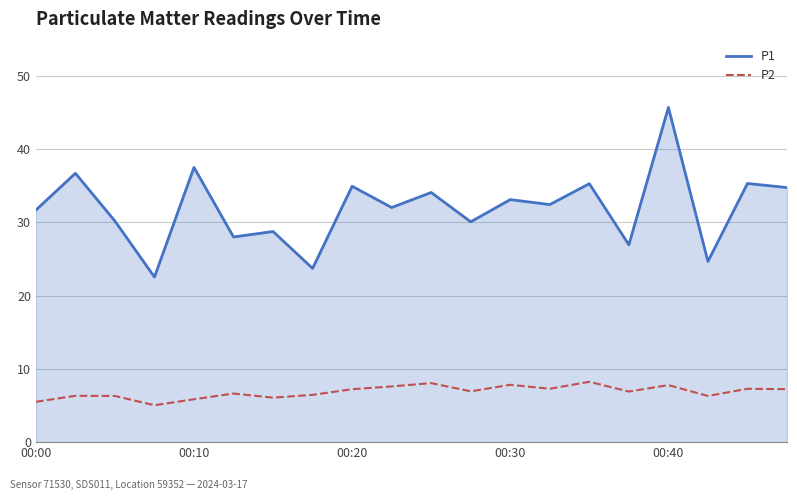

What is the sum of all P2 values?

136.8